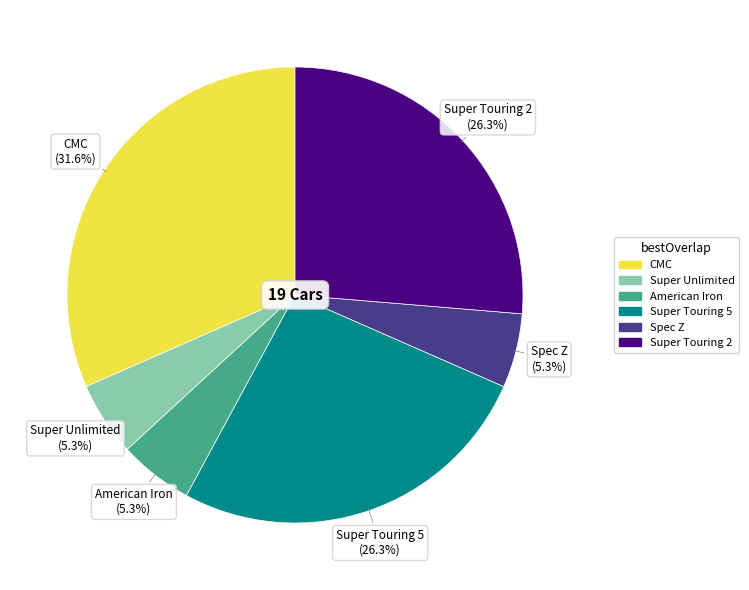

What percentage is the Super Touring 2 slice, to the nearest percent?

26%